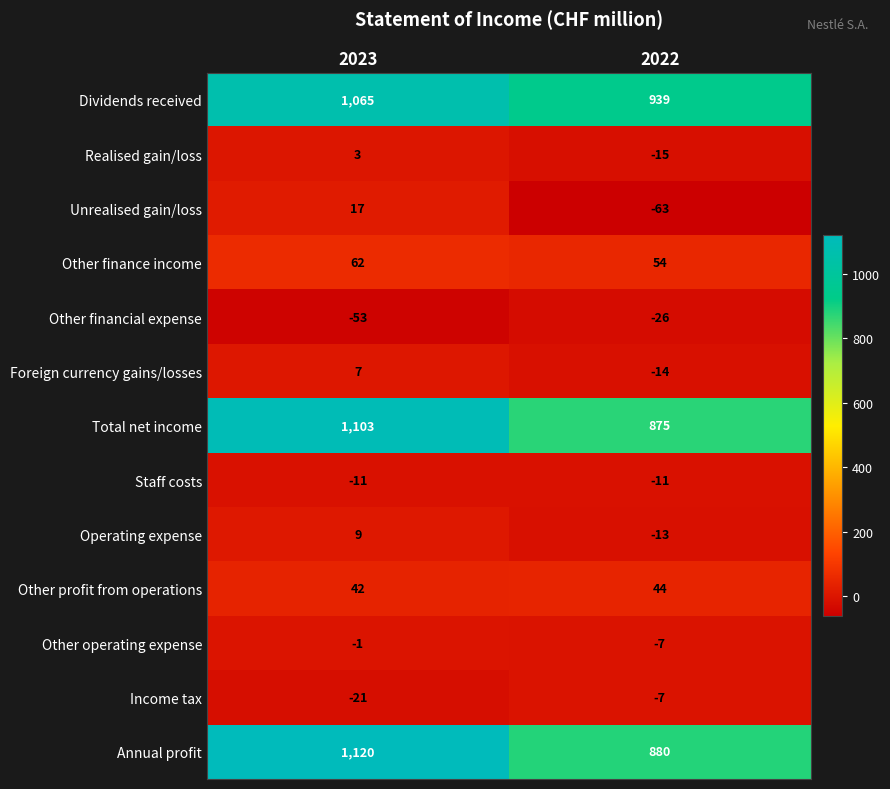

What is the sum of the Unrealised gain/loss values at 2022 and 2023?

-46